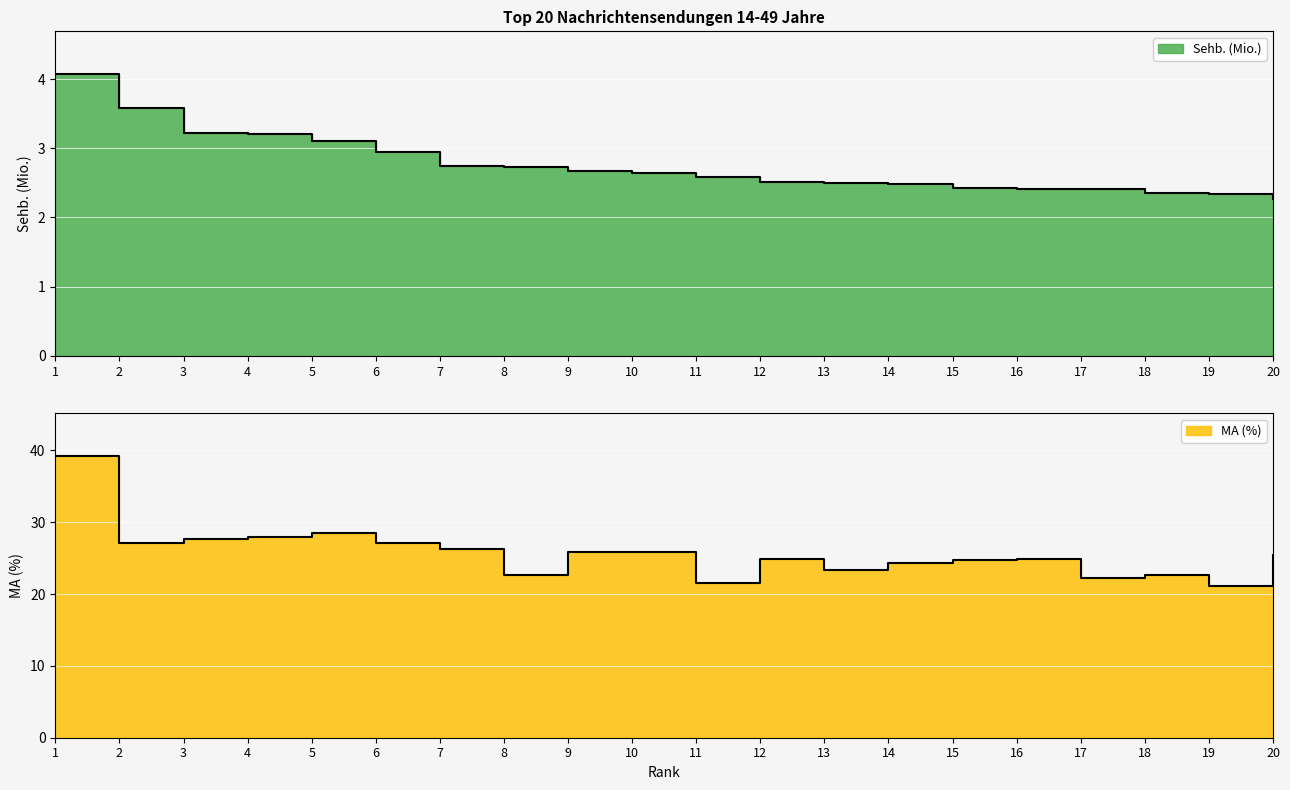

True or false: MA (%) and Sehb. (Mio.) intersect in this chart.

False